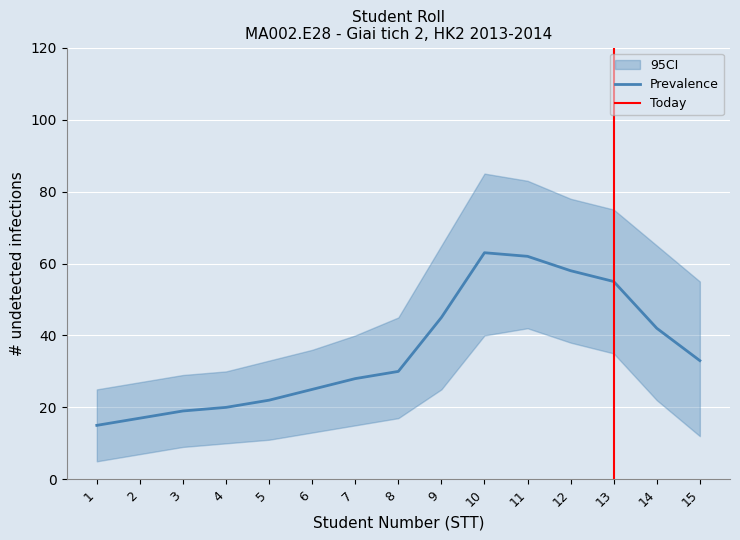

The value of Prevalence at 14 is 18. True or false?

False